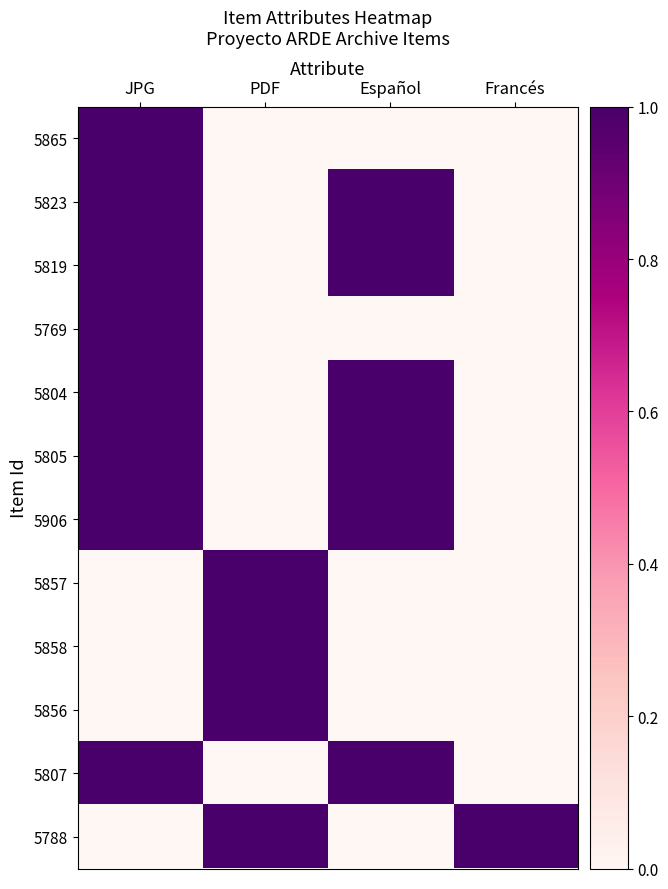

Between PDF and Español, which series saw the biggest shift?

5823